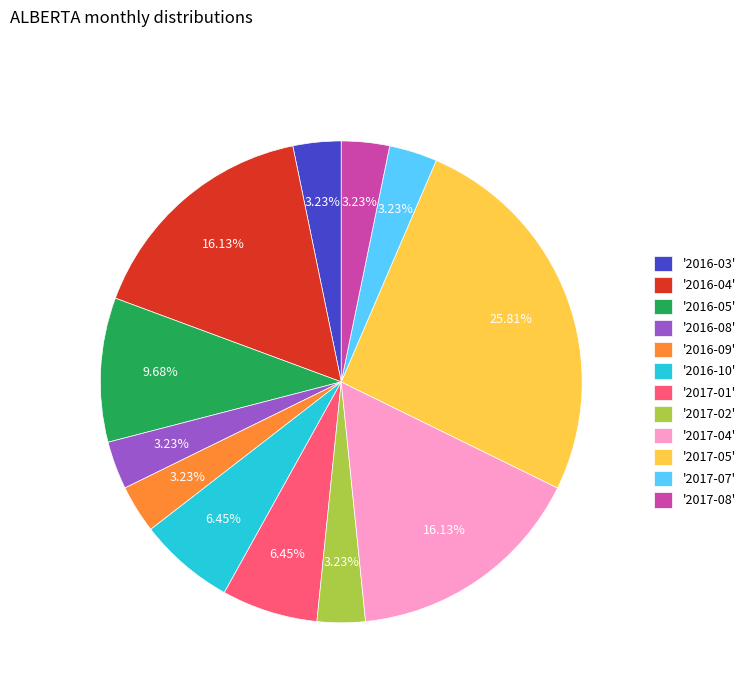

Does '2017-07' represent more than half of the total?

No